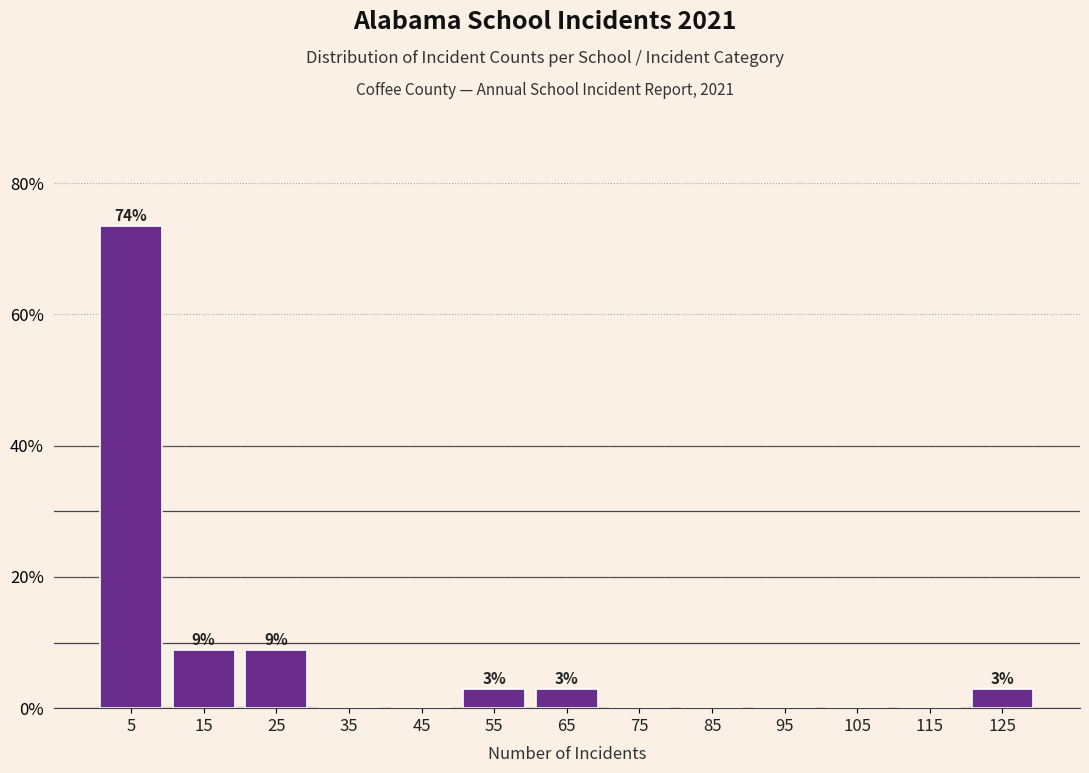

Which range on the x-axis has the tallest bar?

0 to 10